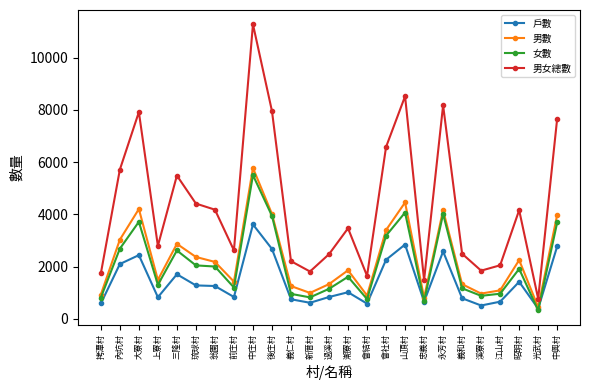

True or false: 男女總數 and 戶數 intersect in this chart.

False